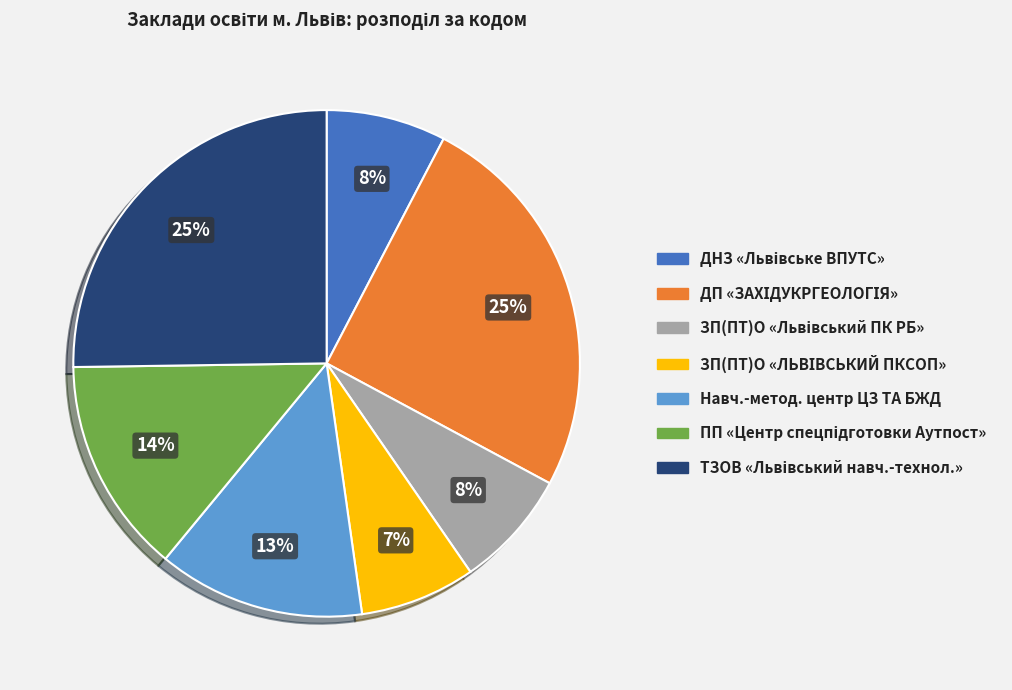

To the nearest percent, what is the difference between the largest and smallest slice percentages?

18%